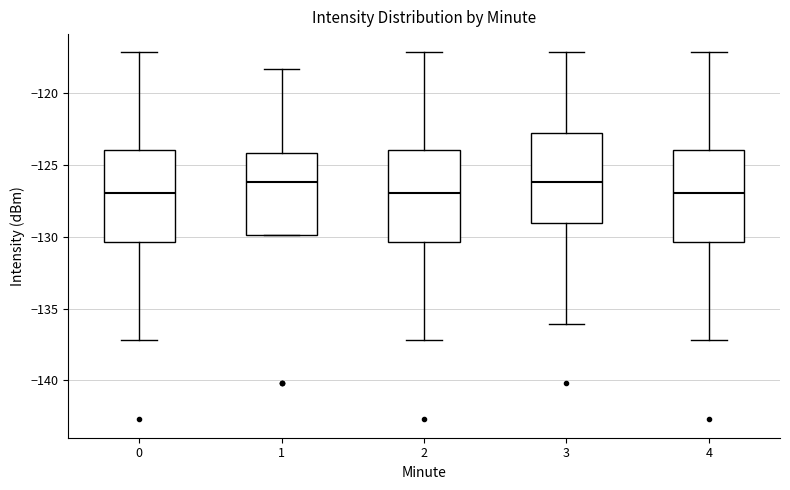

Reading left to right, read every box against the y-axis: the position of its median line, the range the box covers, and the ends of its whiskers. The values are not printed on the chart, so give them approximately, as read against the axis.

0: median -127.0, box -130.5 to -124.0, whiskers -137.0 to -117.0
1: median -126.0, box -130.0 to -124.0, whiskers -130.0 to -118.5
2: median -127.0, box -130.5 to -124.0, whiskers -137.0 to -117.0
3: median -126.0, box -129.0 to -122.5, whiskers -136.0 to -117.0
4: median -127.0, box -130.5 to -124.0, whiskers -137.0 to -117.0